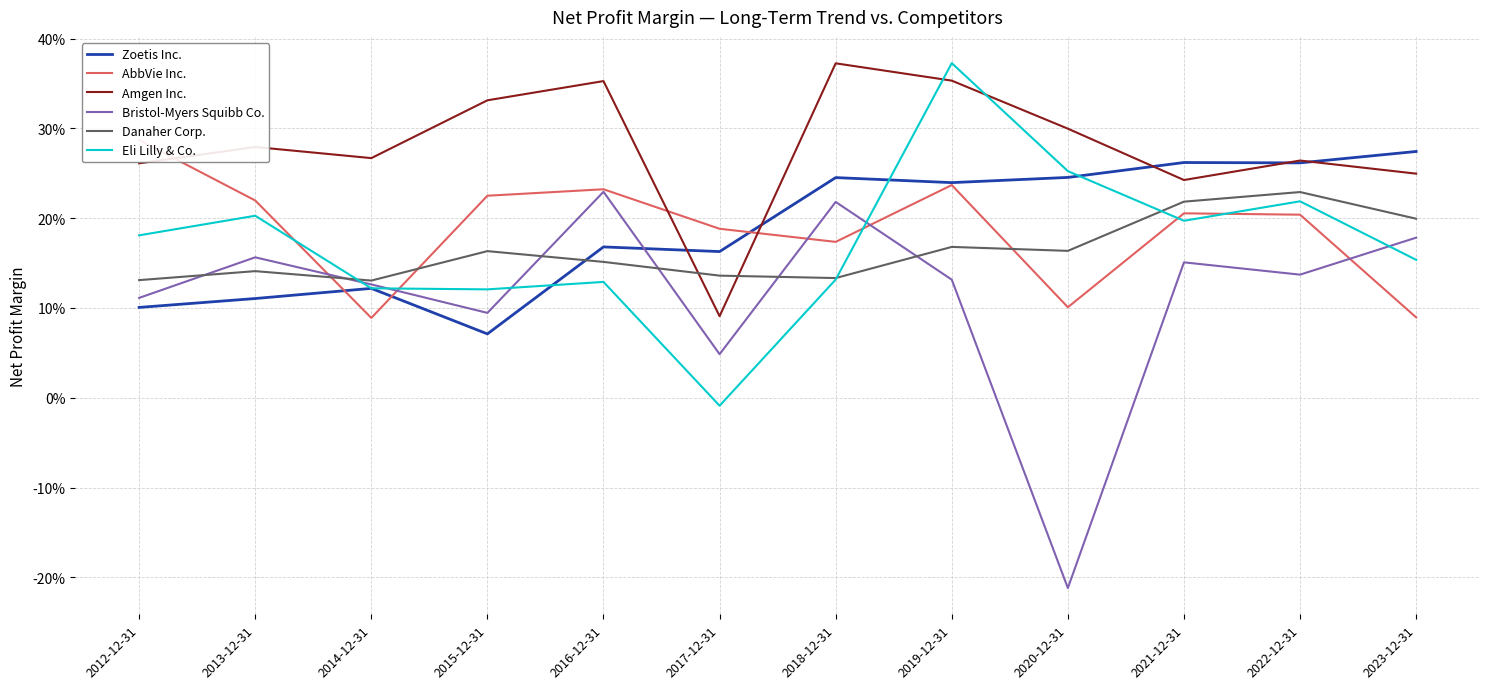

The value of Zoetis Inc. at 2022-12-31 is 0.4. True or false?

False